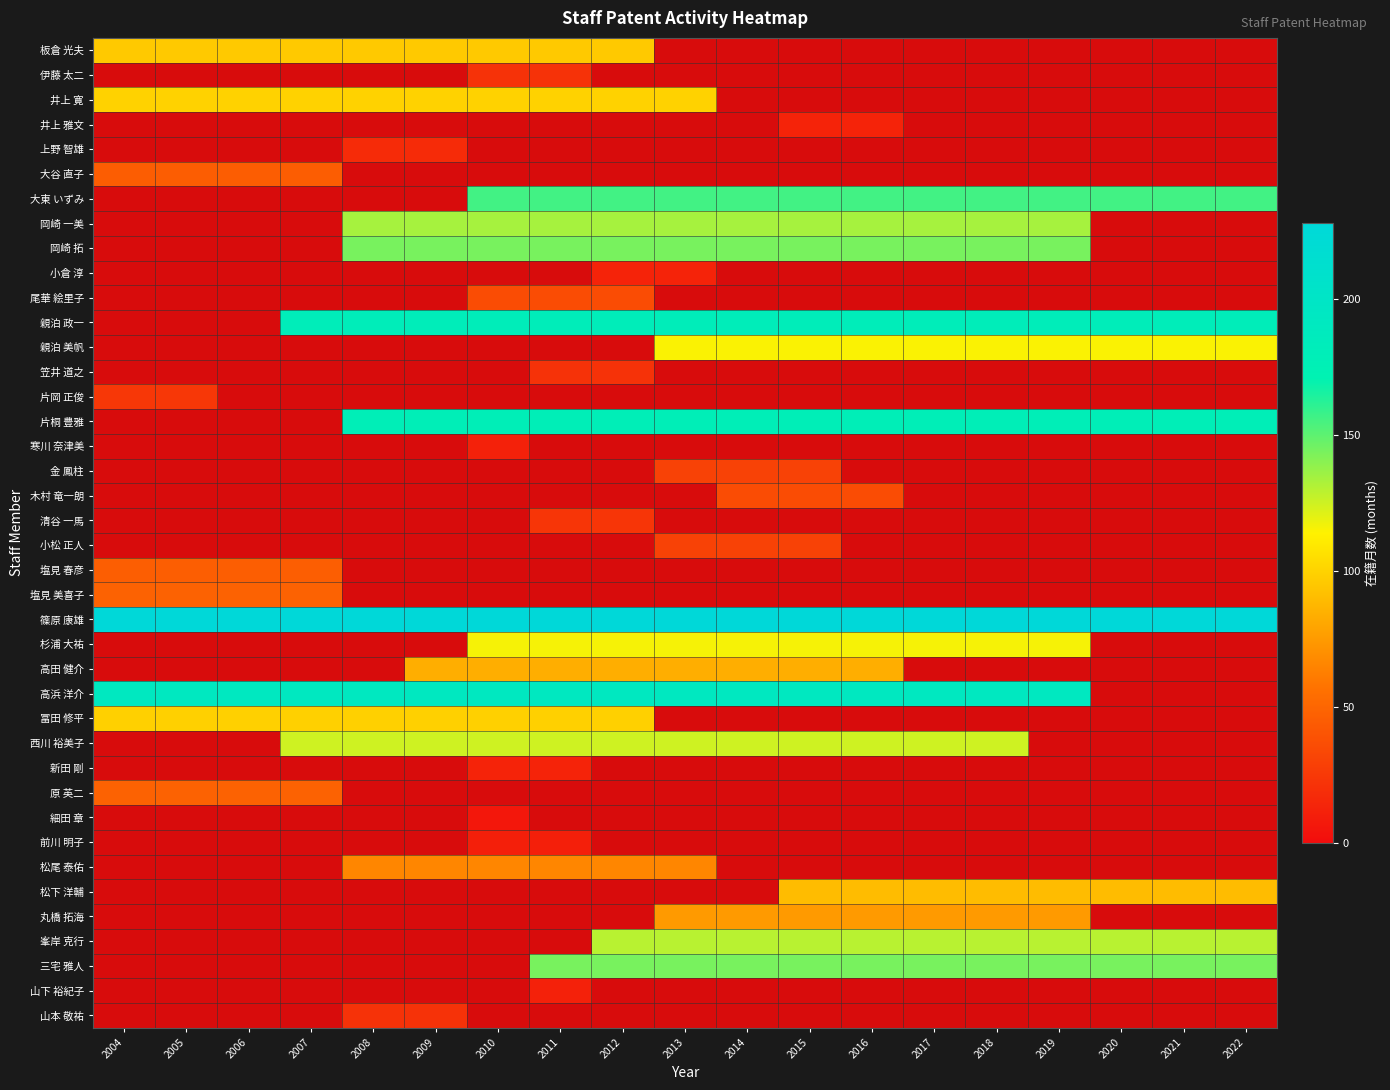

At how many categories does at least one series exceed 215?

19